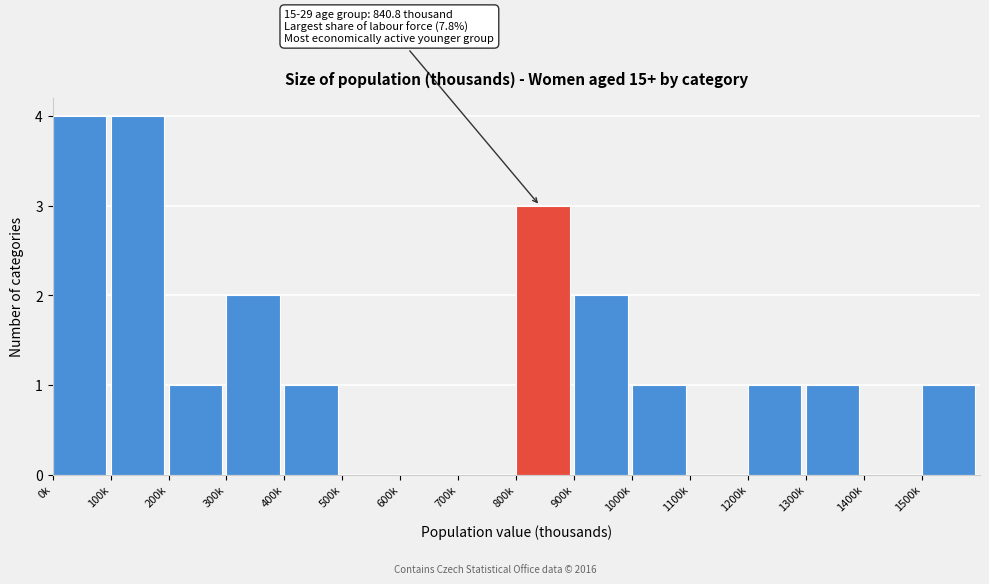

Reading right to left, list all the values displayed in this chart.

1500k=1	1400k=0	1300k=1	1200k=1	1100k=0	1000k=1	900k=2	800k=3	700k=0	600k=0	500k=0	400k=1	300k=2	200k=1	100k=4	0k=4